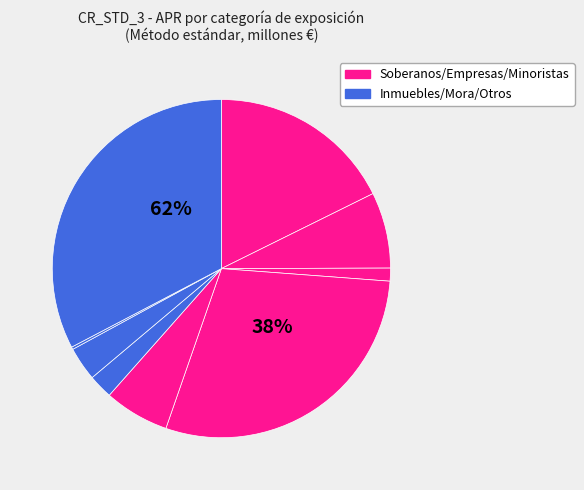

How many slices are in this pie chart?

9